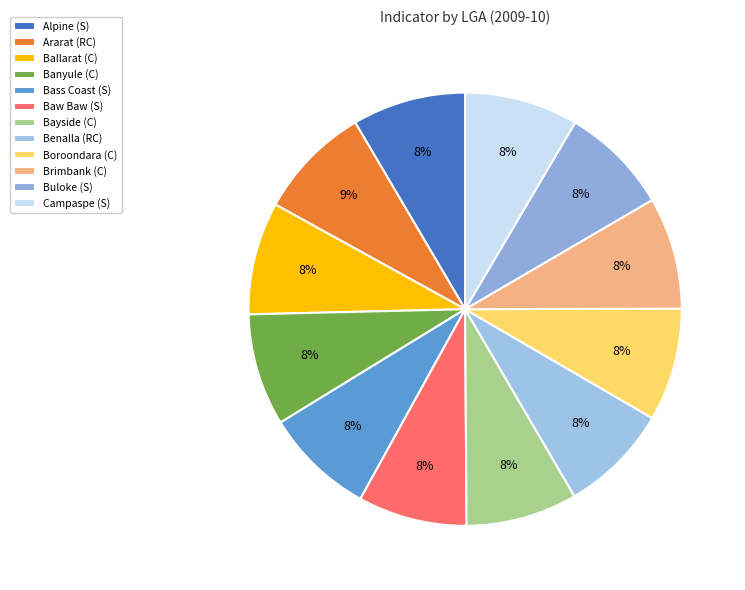

What portion of the pie excludes Buloke (S)?

91.9%